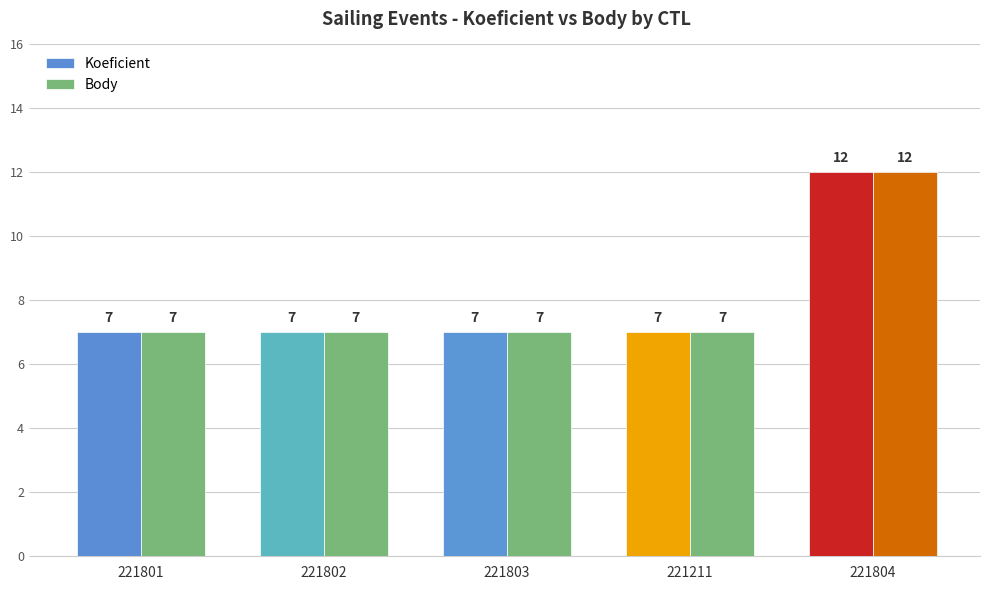

What is the value of the Koeficient bar at the 3rd from the left?

7